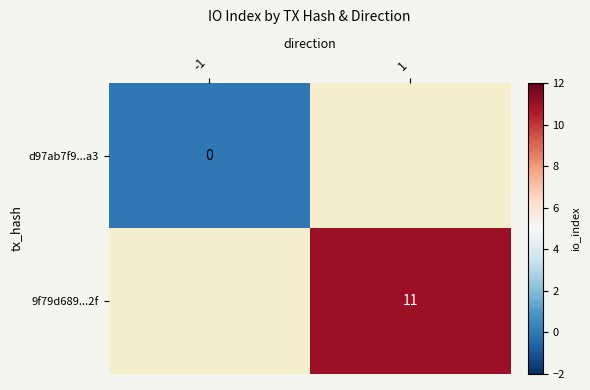

The value of 9f79d689...2f at 1 is 20. True or false?

False